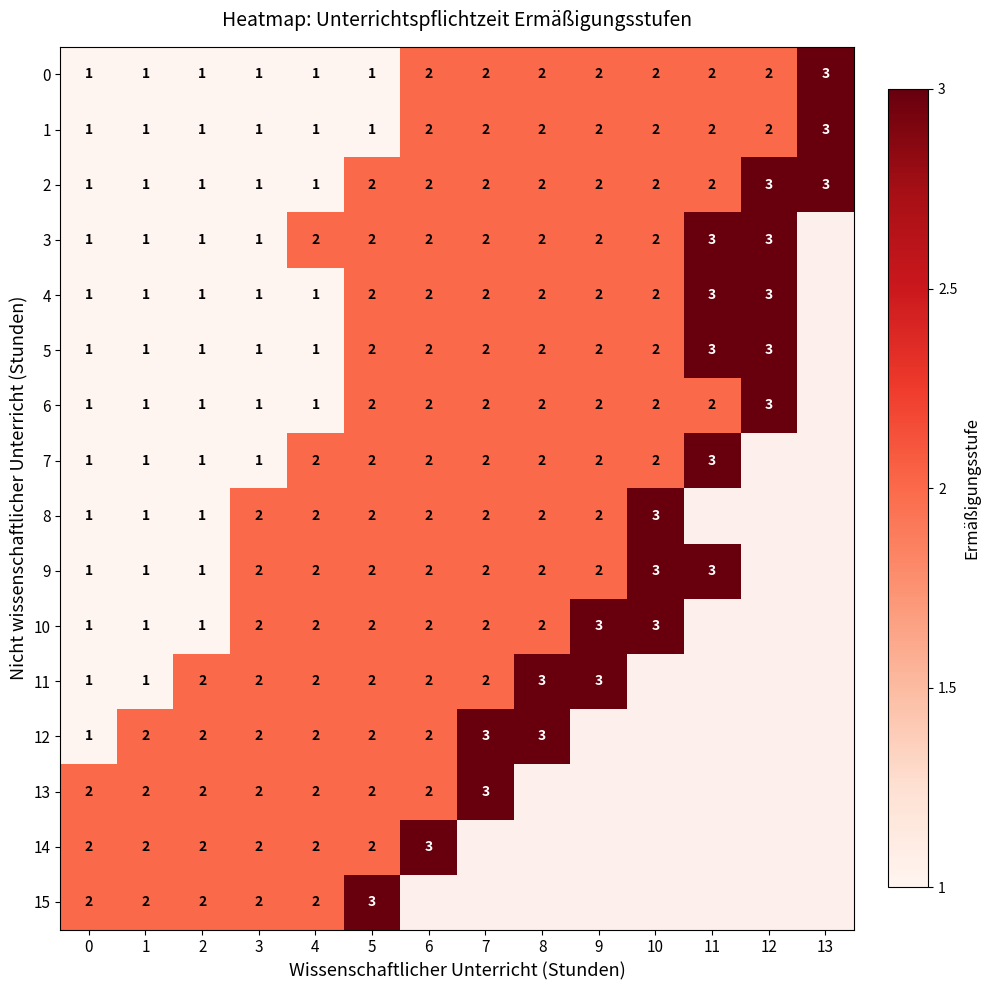

Is the value of 0 at 1 greater than the value of 8 at 8?

No